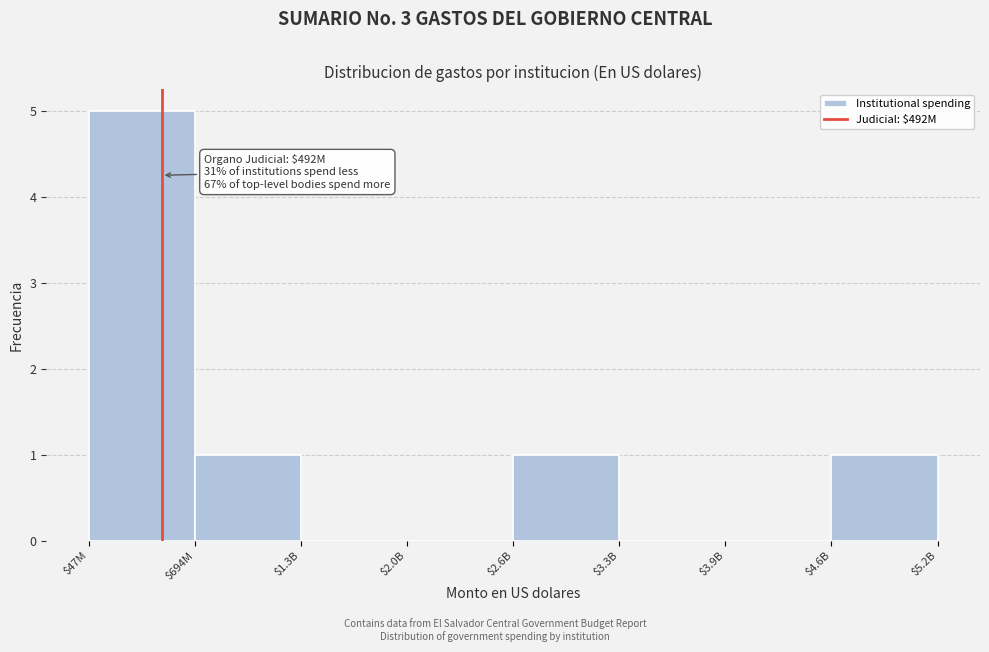

What is the greatest value displayed?

5